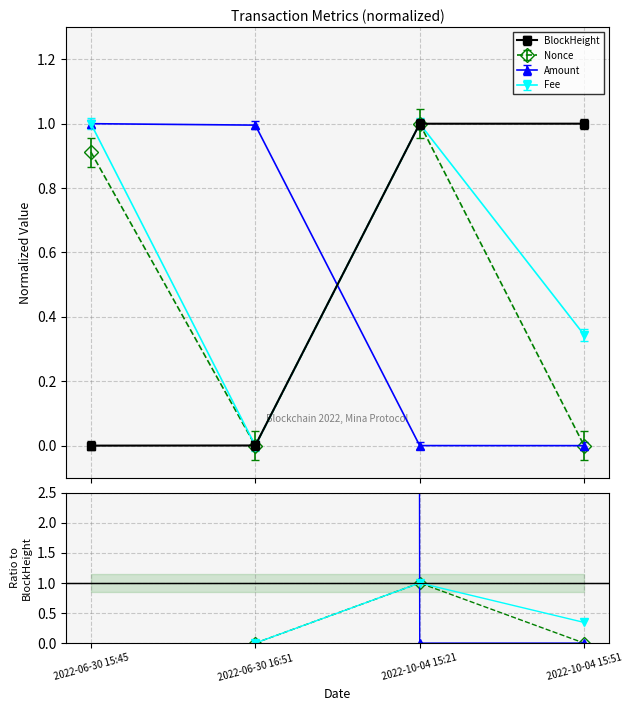

What is the difference between the Nonce/BlockHeight values at 2022-10-04 15:51 and 2022-10-04 15:21?

1.0